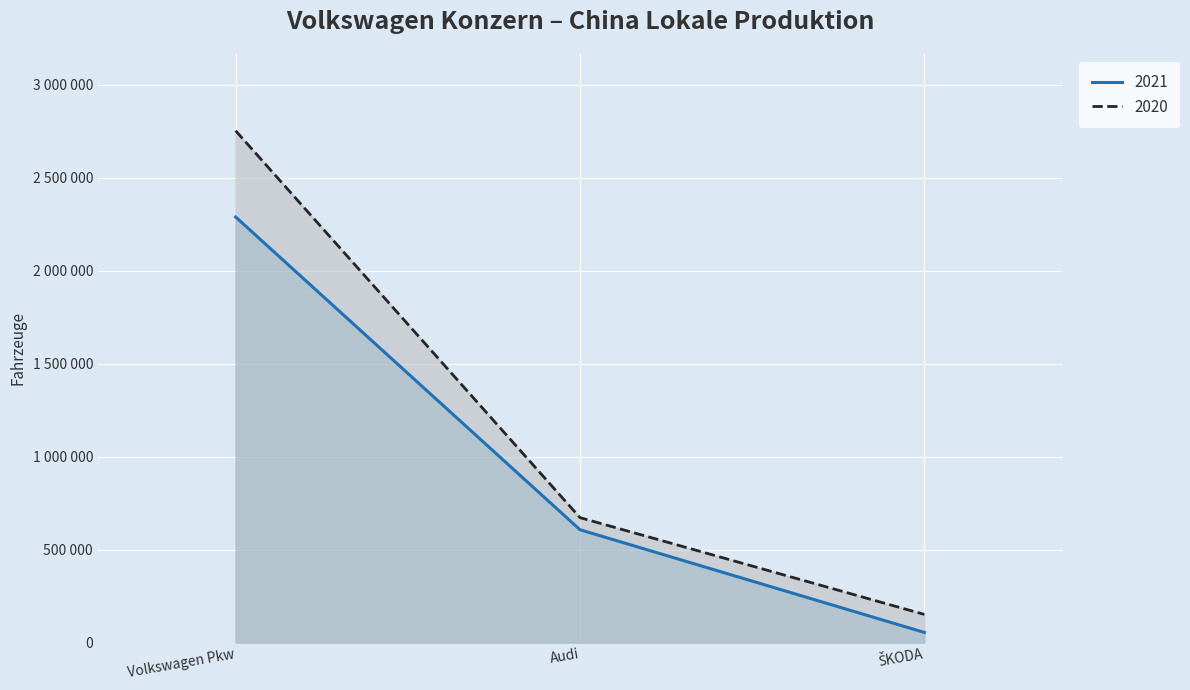

Reading right to left, extract all data points from this chart.

2021: ŠKODA=54401	Audi=606509	Volkswagen Pkw=2288021
2020: ŠKODA=151245	Audi=671659	Volkswagen Pkw=2751717